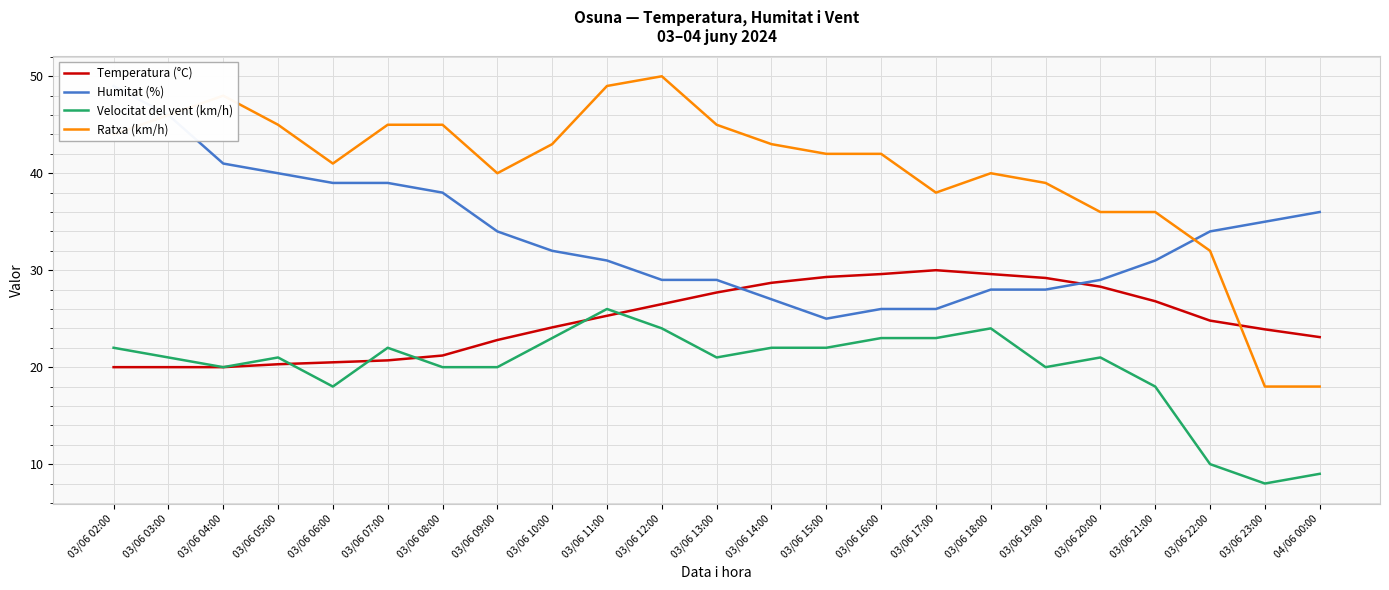

What is the lowest value of the Humitat (%) series?

25.0